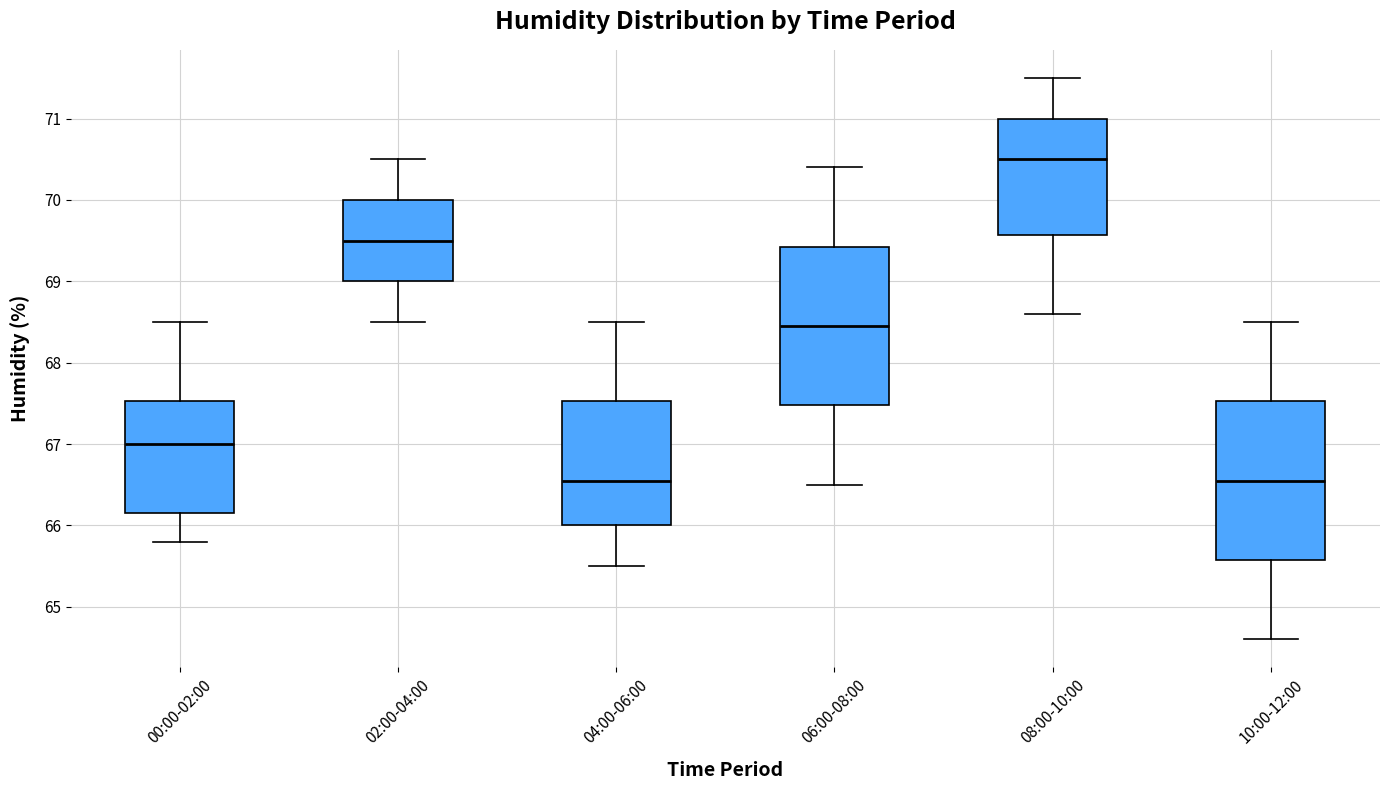

Reading left to right, transcribe this box plot: for each box, give where its median line is, the range the box spans, and where its two whiskers end, as read against the y-axis. The values are not printed on the chart, so give them approximately, as read against the axis.

00:00-02:00: median 67.0, box 66.2 to 67.5, whiskers 65.8 to 68.5
02:00-04:00: median 69.5, box 69.0 to 70.0, whiskers 68.5 to 70.5
04:00-06:00: median 66.6, box 66.0 to 67.5, whiskers 65.5 to 68.5
06:00-08:00: median 68.5, box 67.5 to 69.4, whiskers 66.5 to 70.4
08:00-10:00: median 70.5, box 69.6 to 71.0, whiskers 68.6 to 71.5
10:00-12:00: median 66.6, box 65.6 to 67.5, whiskers 64.6 to 68.5